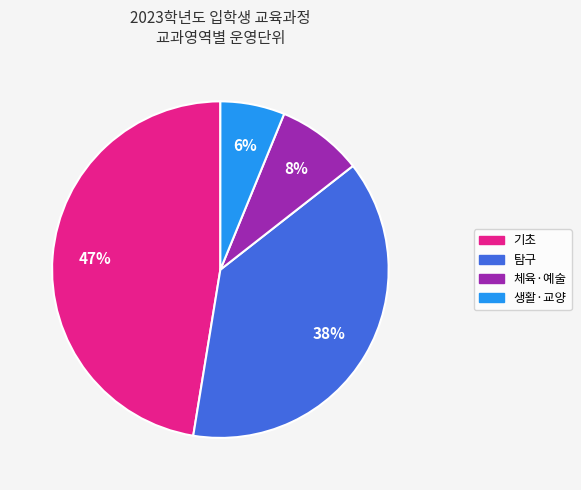

Is there a majority slice in this chart?

No